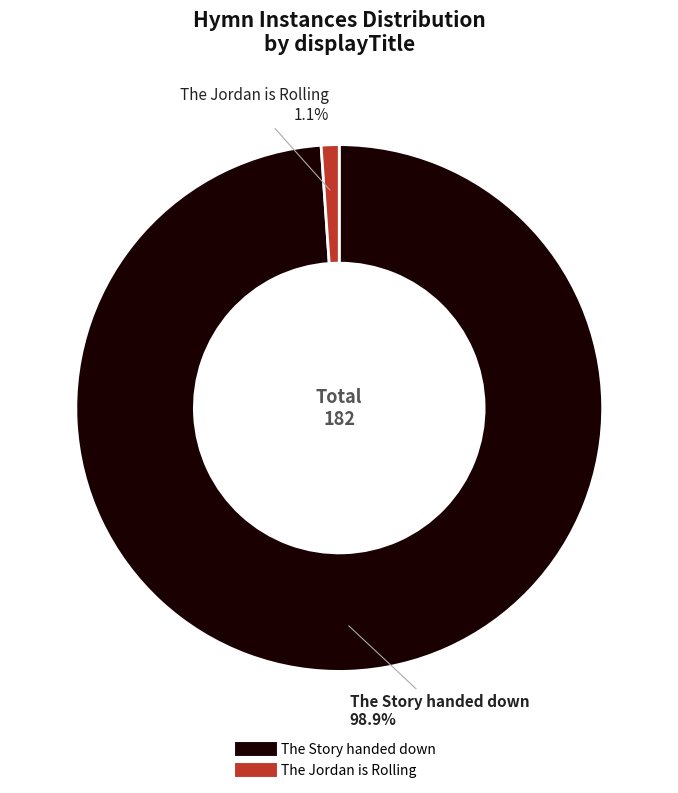

Do The Story handed down and The Jordan is Rolling together represent more than half of the pie?

Yes